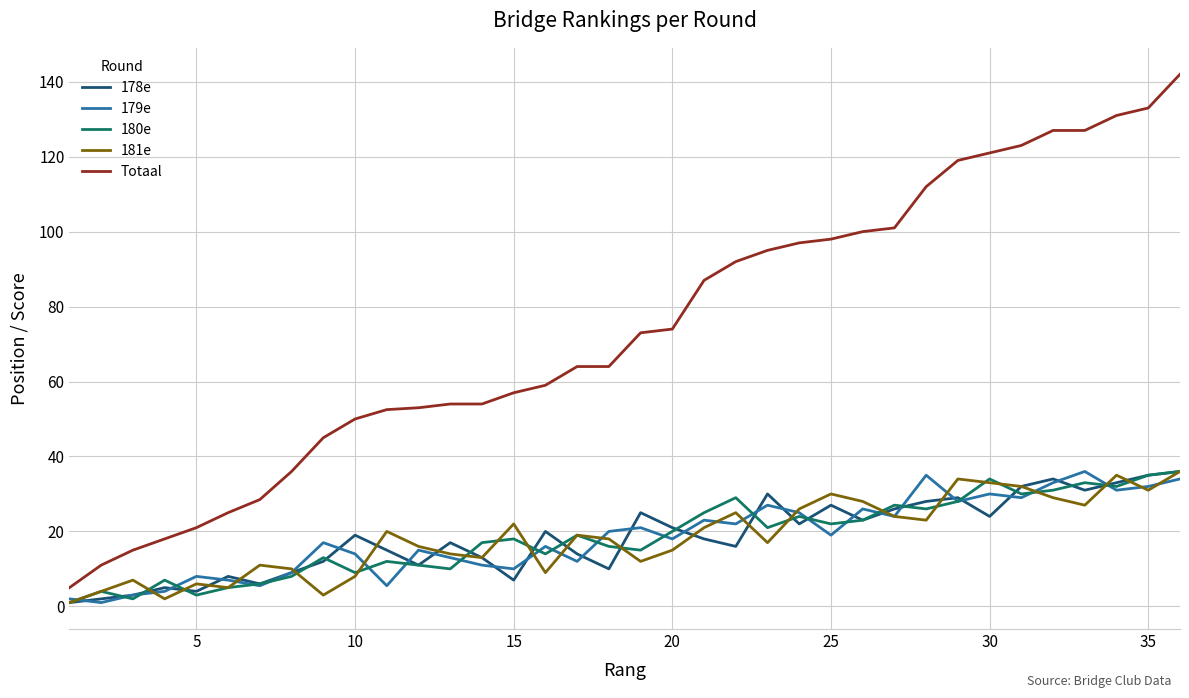

What is the sum of all 181e values?

666.0